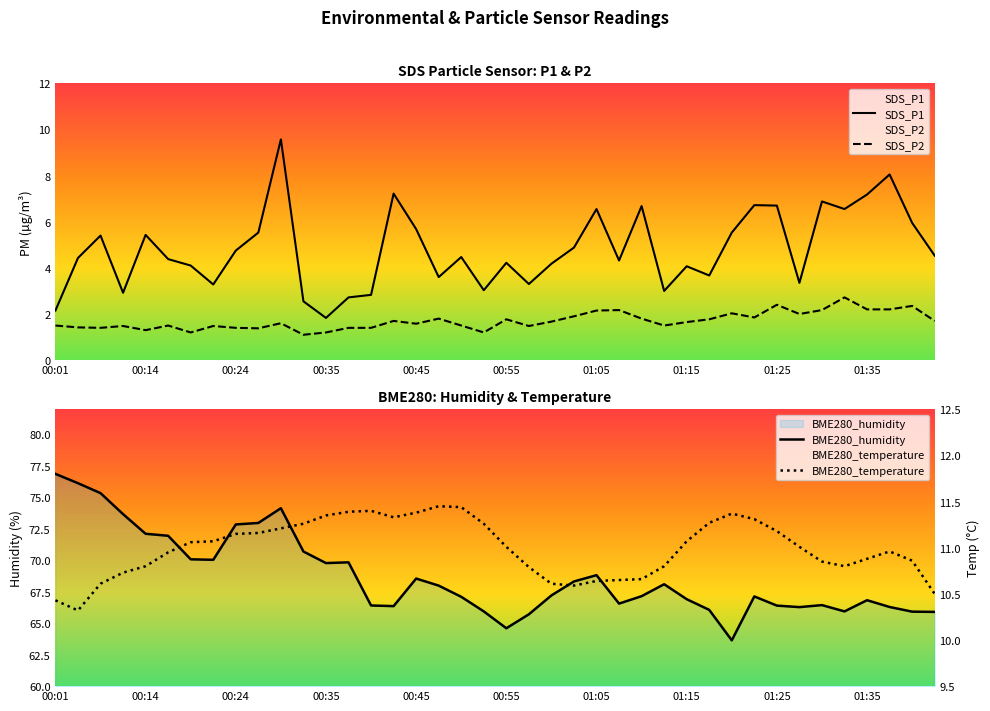

True or false: BME280_temperature and SDS_P2 cross at least once.

False